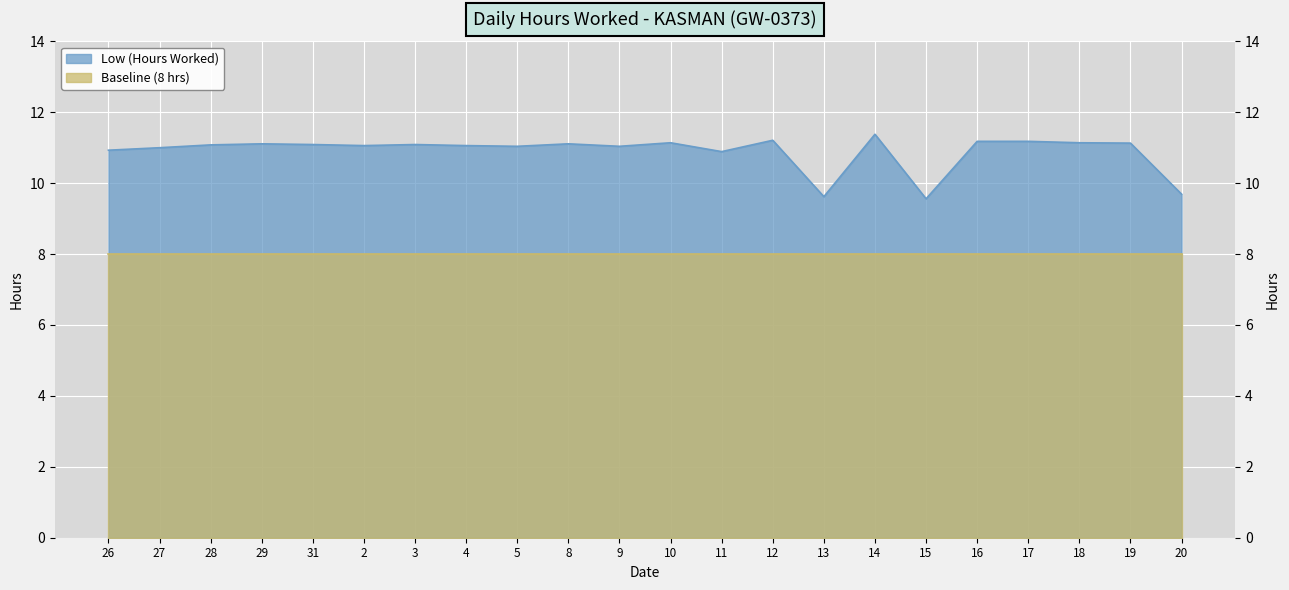

What is the change in value from 27 to 28?

+0.1